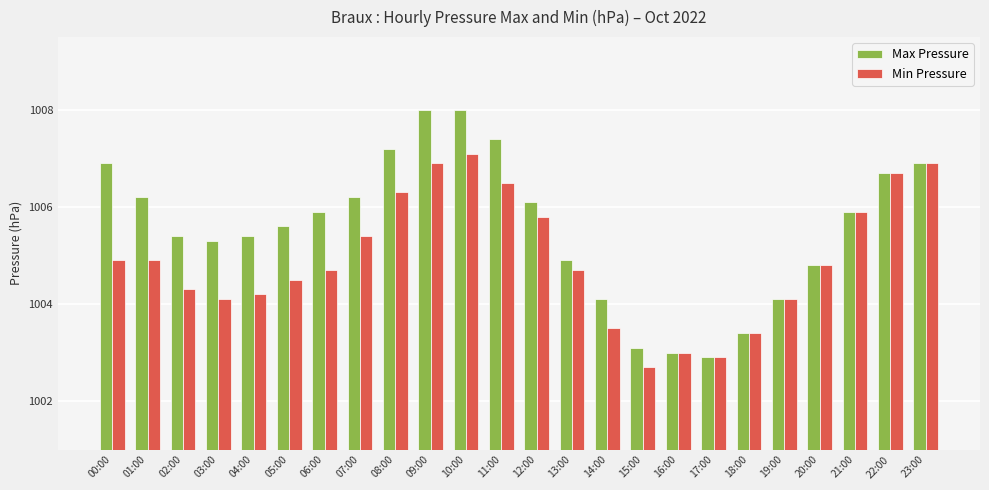

What is the total value across all series at 20:00?

2009.6